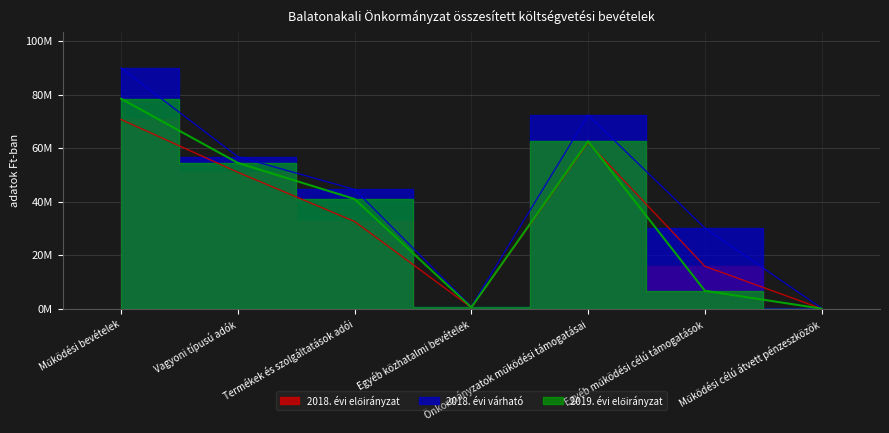

True or false: 2019. évi előirányzat and 2018. évi előirányzat cross at least once.

True